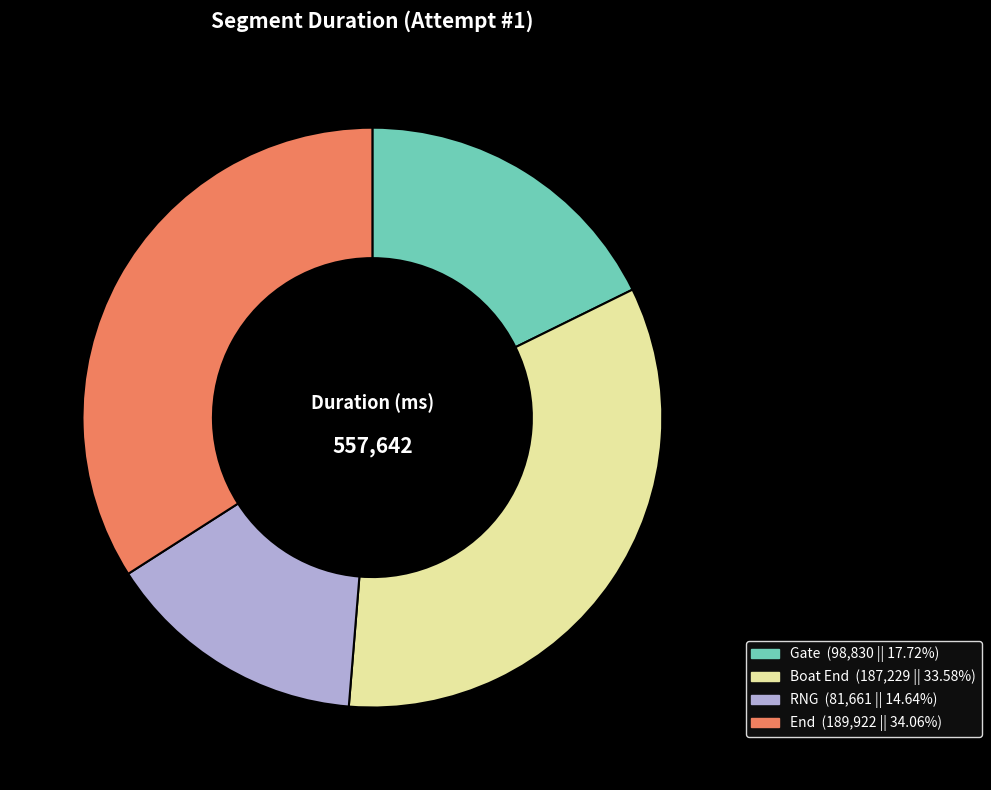

What is the ratio of the value at RNG to the value at Gate?

0.8